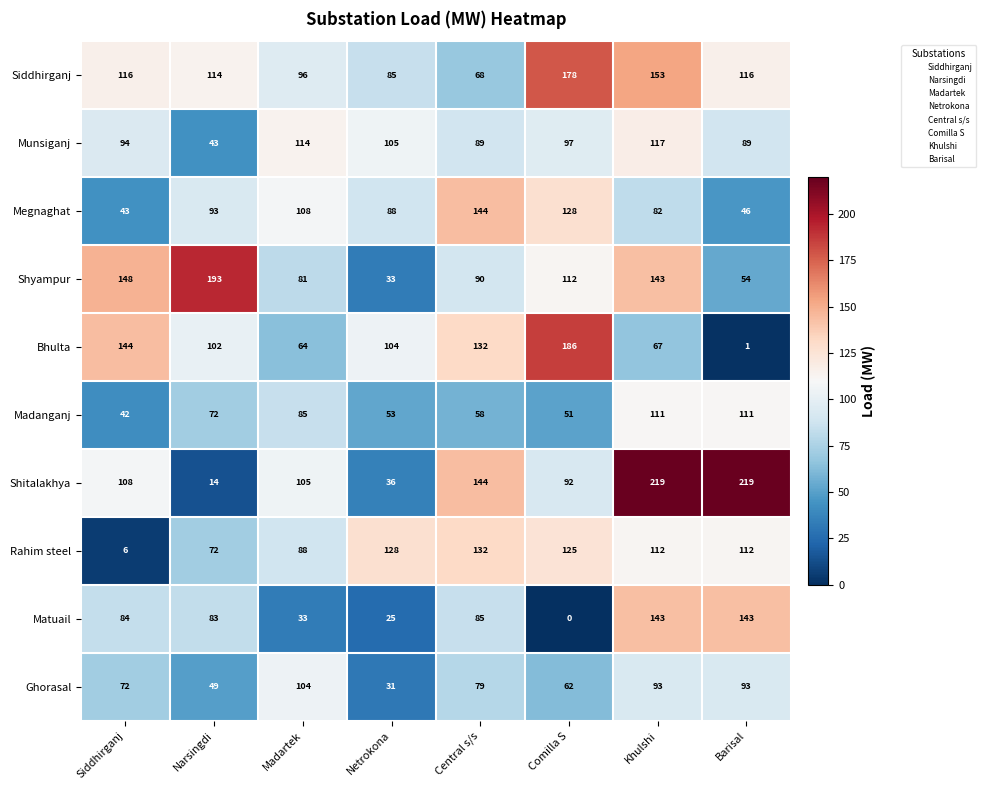

The value of Shitalakhya at Central s/s is 144. True or false?

True